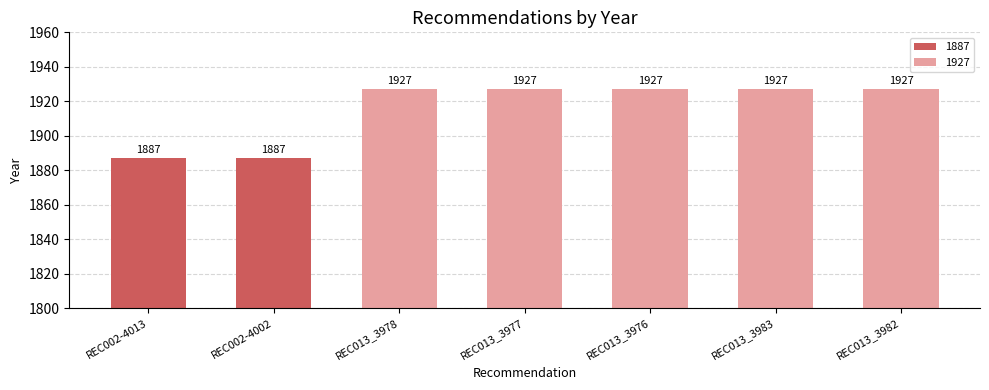

How many values are between 1887 and 1927?

7